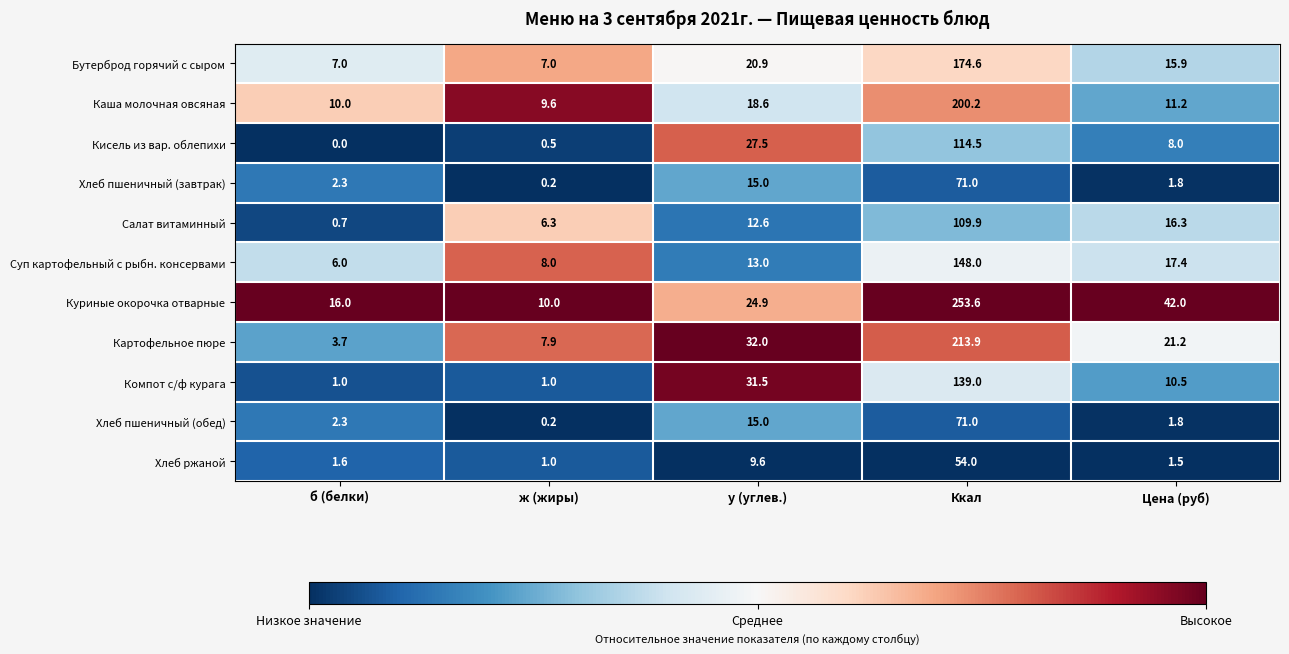

Rank the categories by Хлеб ржаной value from highest to lowest.

Ккал, у (углев.), б (белки), Цена (руб), ж (жиры)